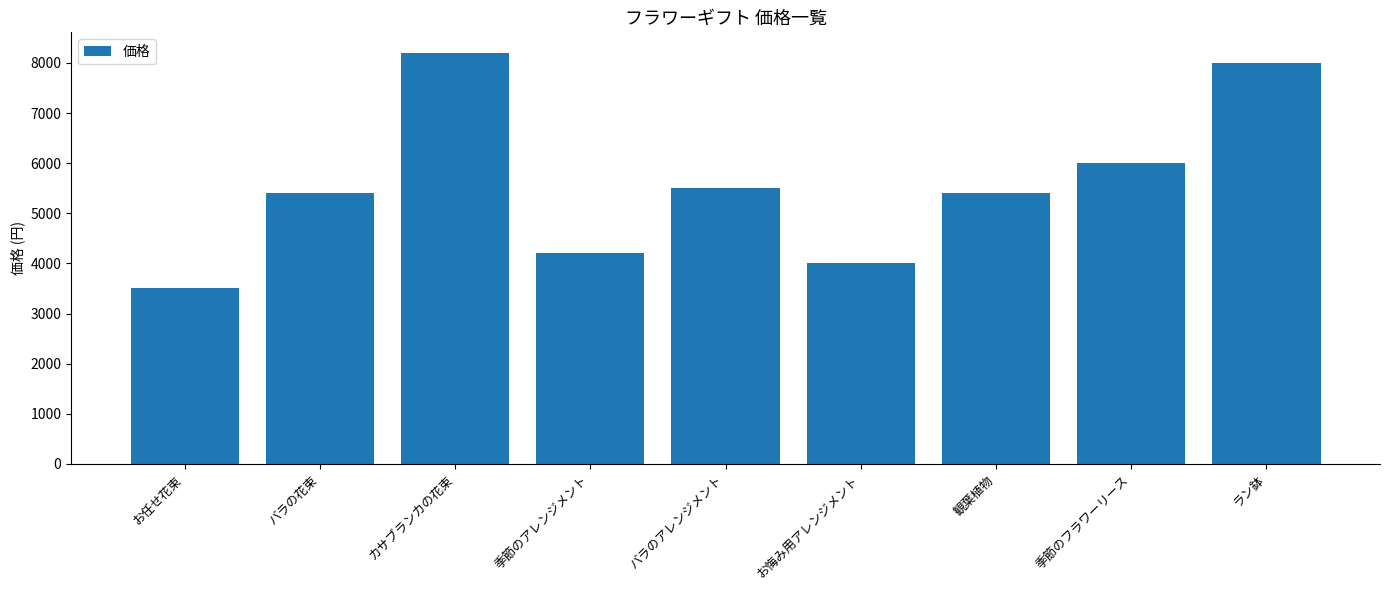

What is the label of the 2nd bar from the left?

バラの花束